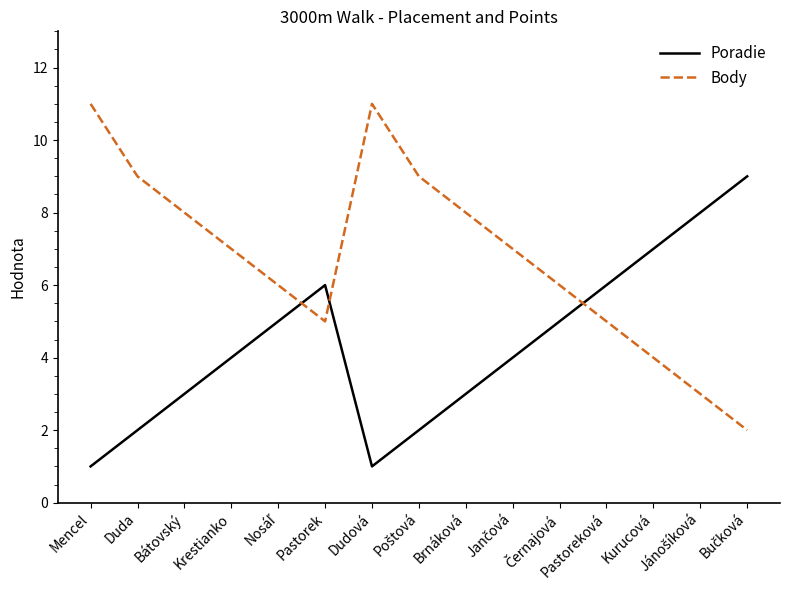

What position from the right is Pastorek?

10